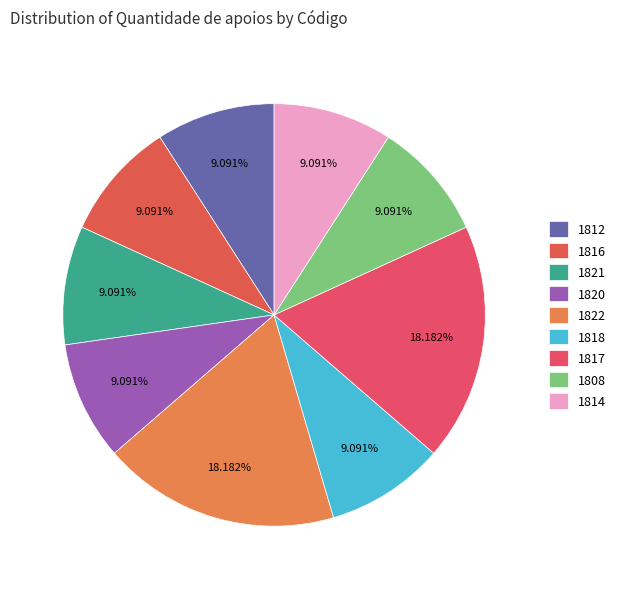

How many slices are in this pie chart?

9